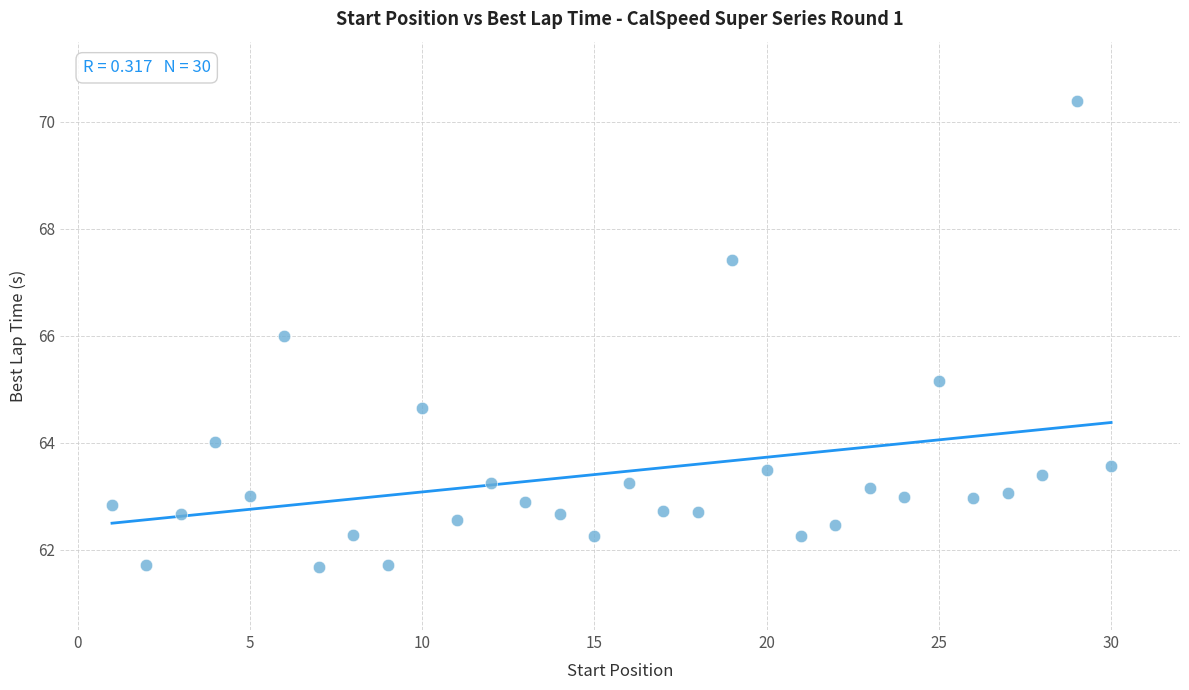

What is the range of X values (max minus min)?

29.0